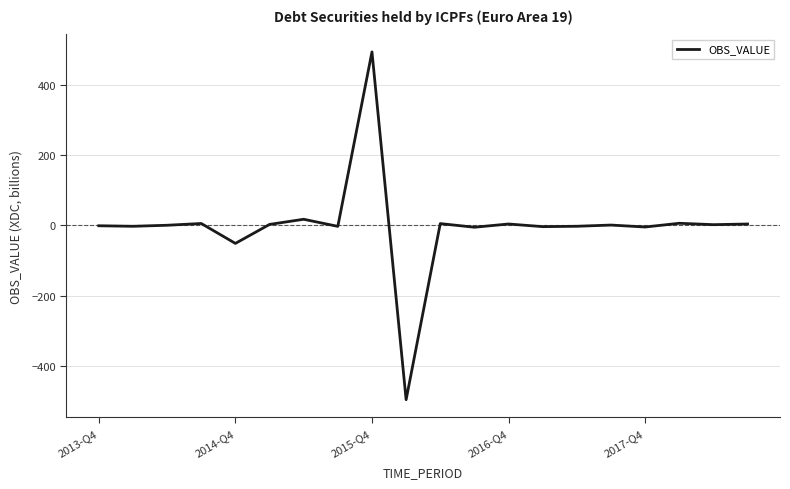

What is the maximum value shown in the chart?

494.0